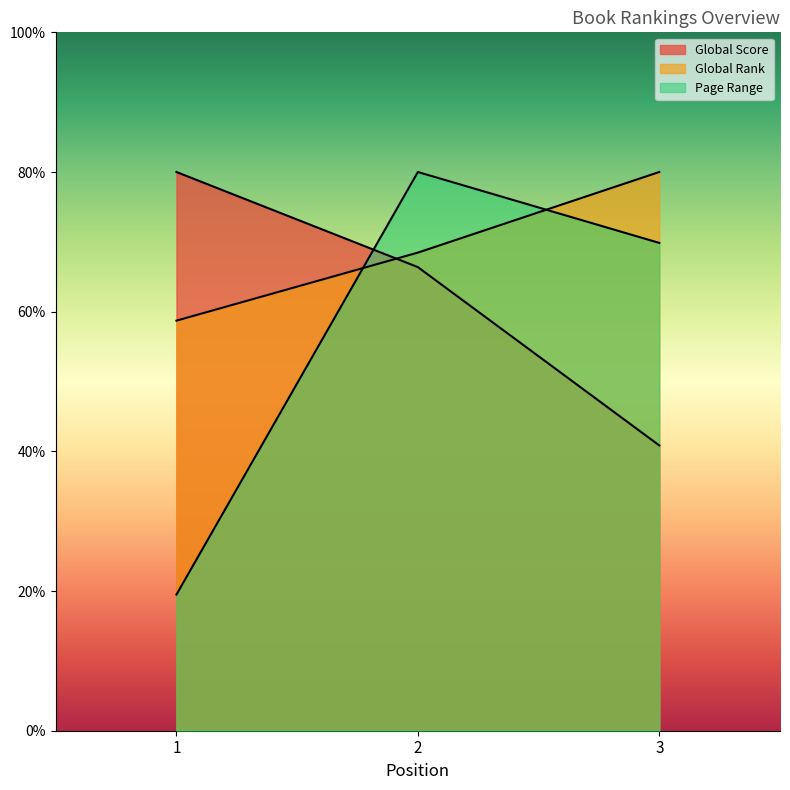

Rank the categories by Global Rank value from highest to lowest.

3, 2, 1